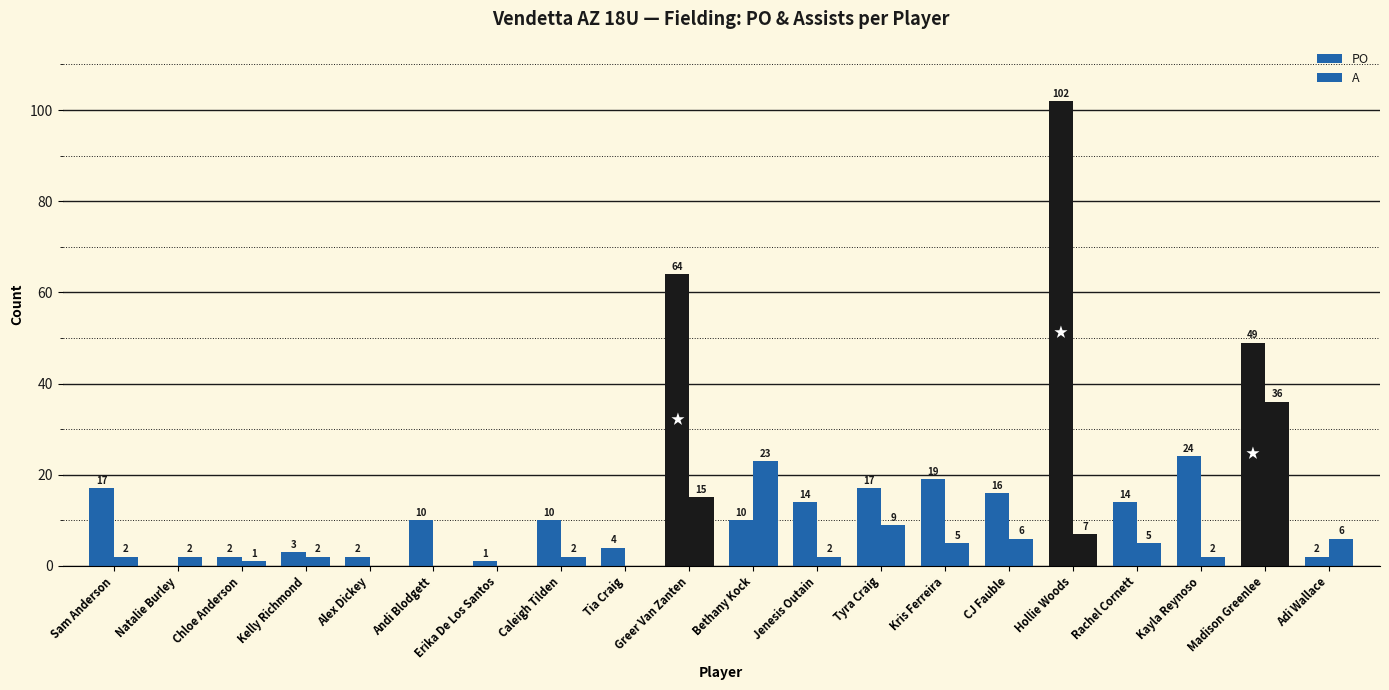

Which has a higher value, Chloe Anderson or Tyra Craig?

Tyra Craig